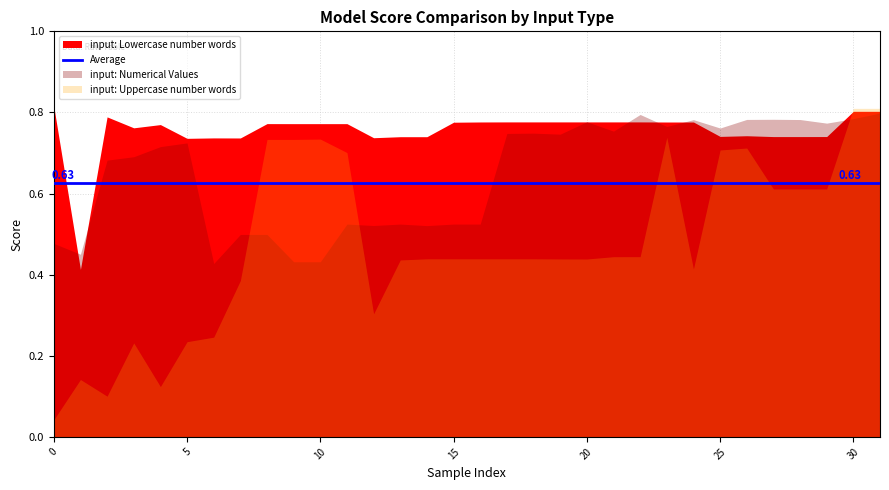

How many interior local peaks does the input: Lowercase number words series have?

10